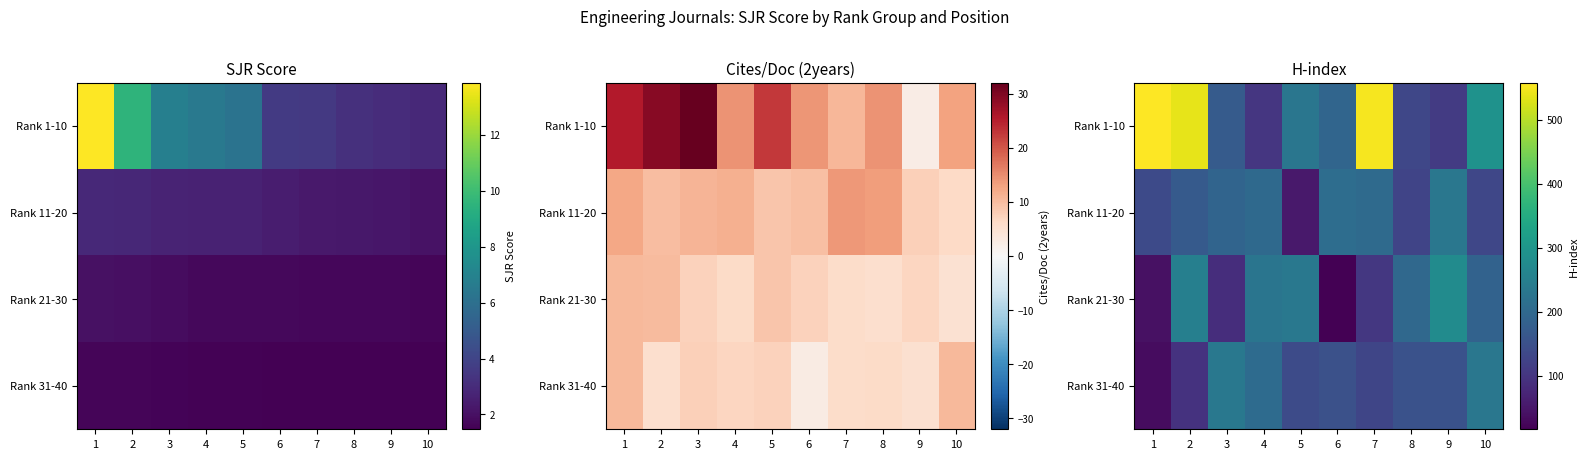

How many values in the Rank 21-30 series are below 199?

5